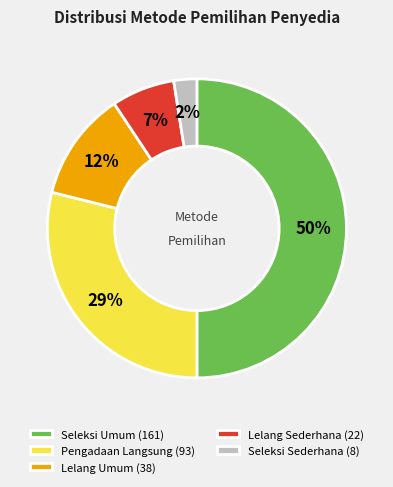

Which category has the smallest portion of the pie?

Seleksi Sederhana